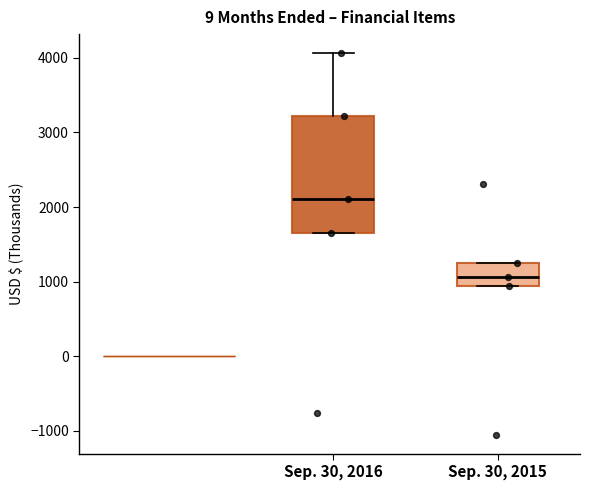

Where does the upper whisker of the box for Sep. 30, 2016 end on the y-axis? The values are not printed on the chart, so give them approximately, as read against the axis.

4100